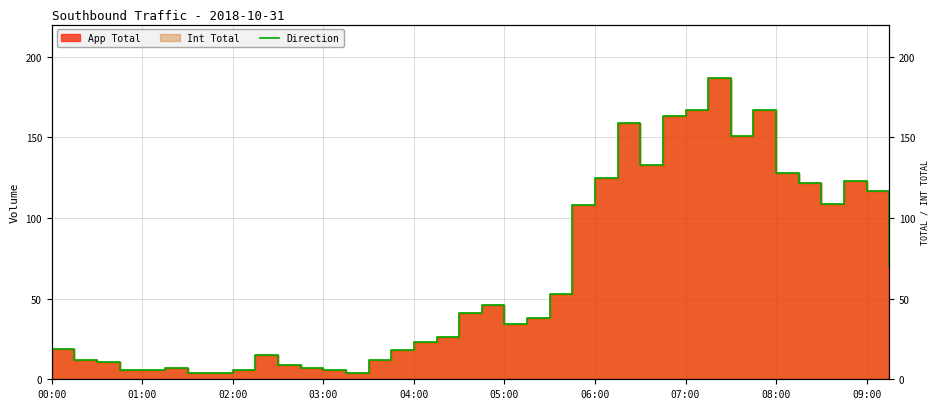

What is the difference between the maximum and minimum values?

183